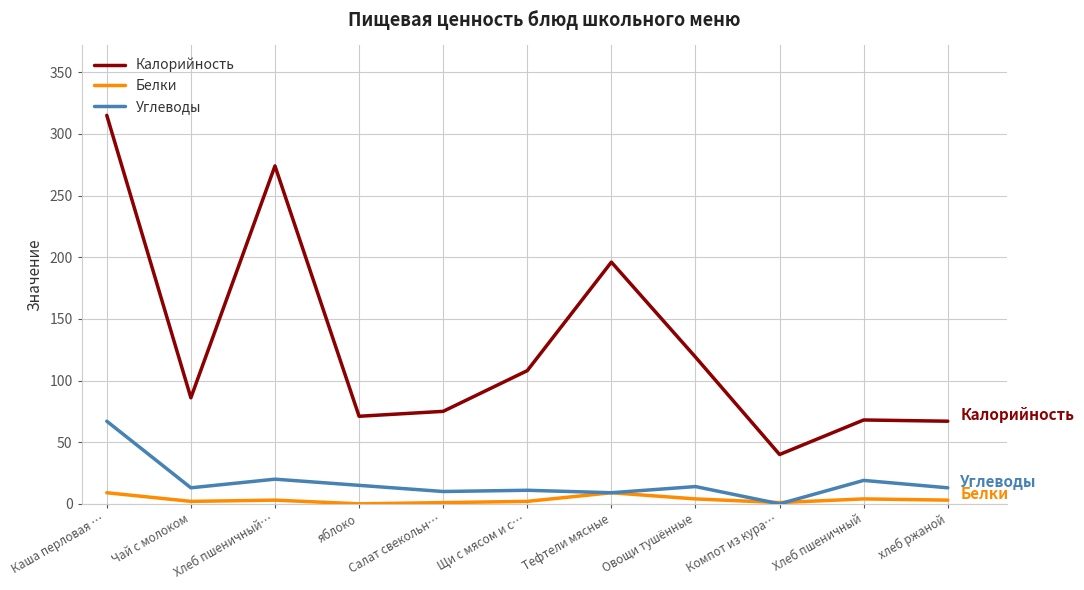

List the series in order of their peak value, lowest first.

Белки, Углеводы, Калорийность